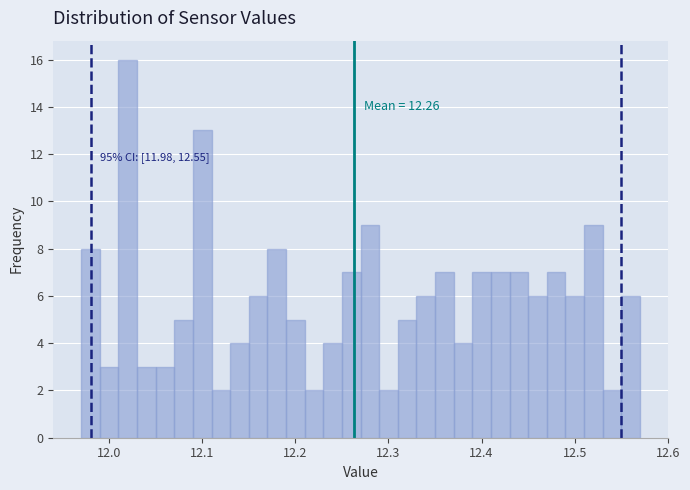

Around what value on the x-axis is the tallest bar? Give the approximate position of its centre, as read against the axis.

12.02